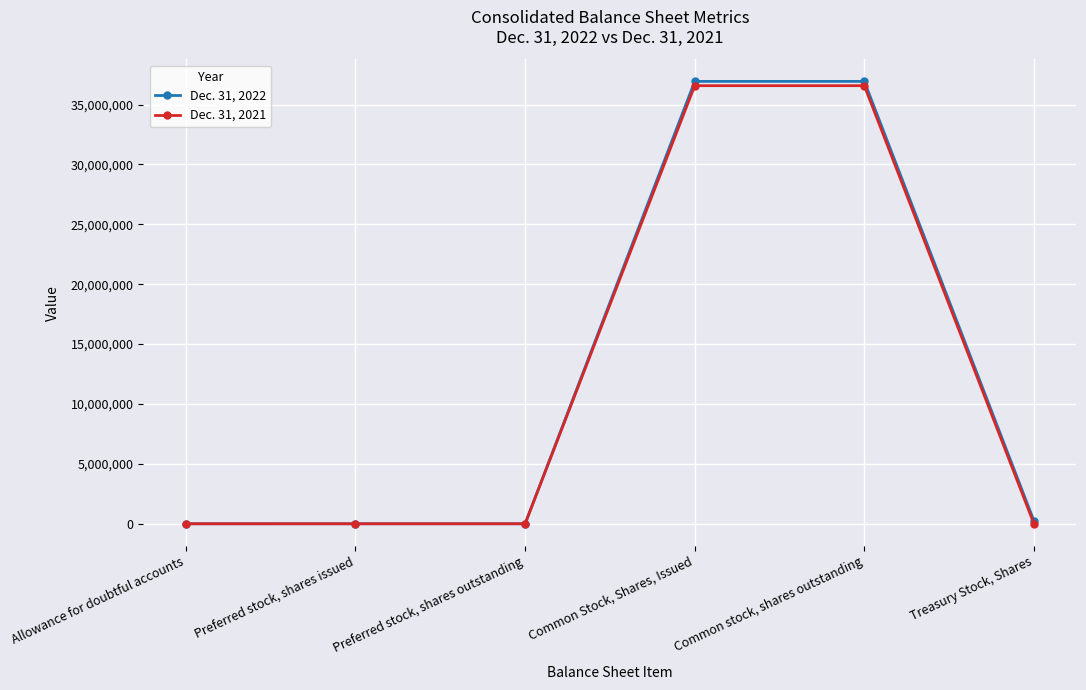

True or false: Dec. 31, 2021 has more than 2 interior local peaks.

False